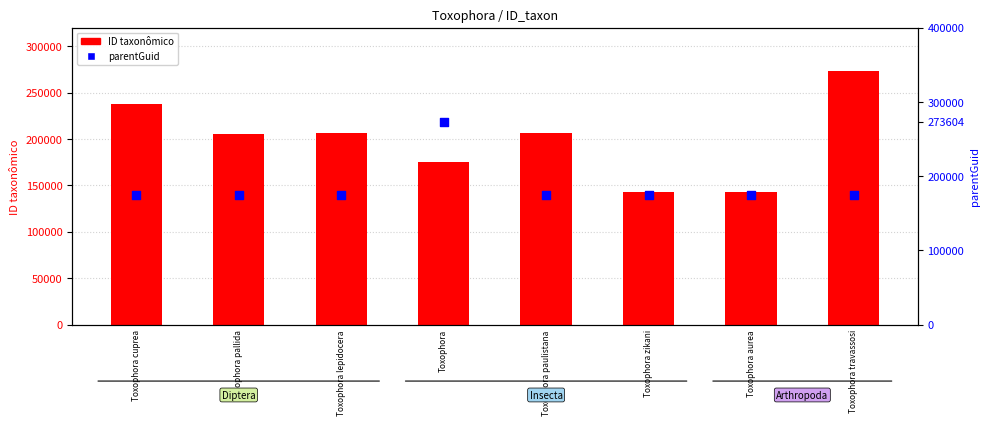

At how many categories does at least one series exceed 168100?

8